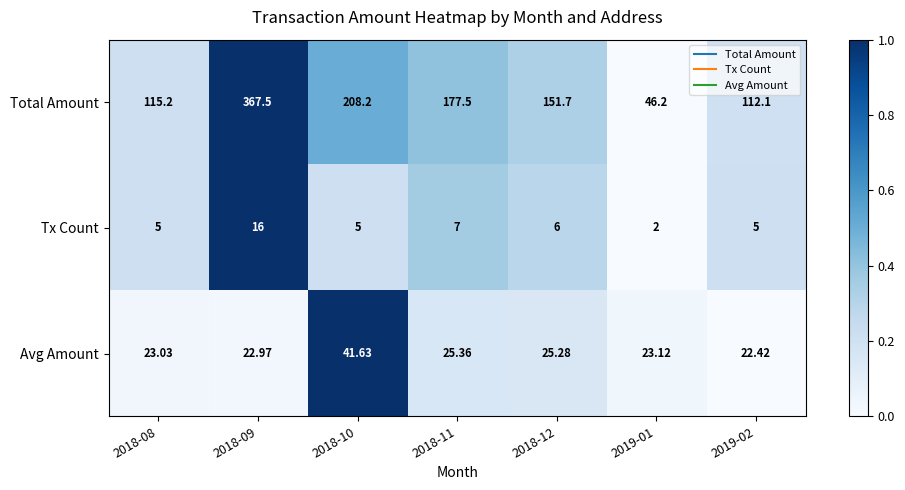

Rank the series by their maximum value, from highest to lowest.

Total Amount, Avg Amount, Tx Count